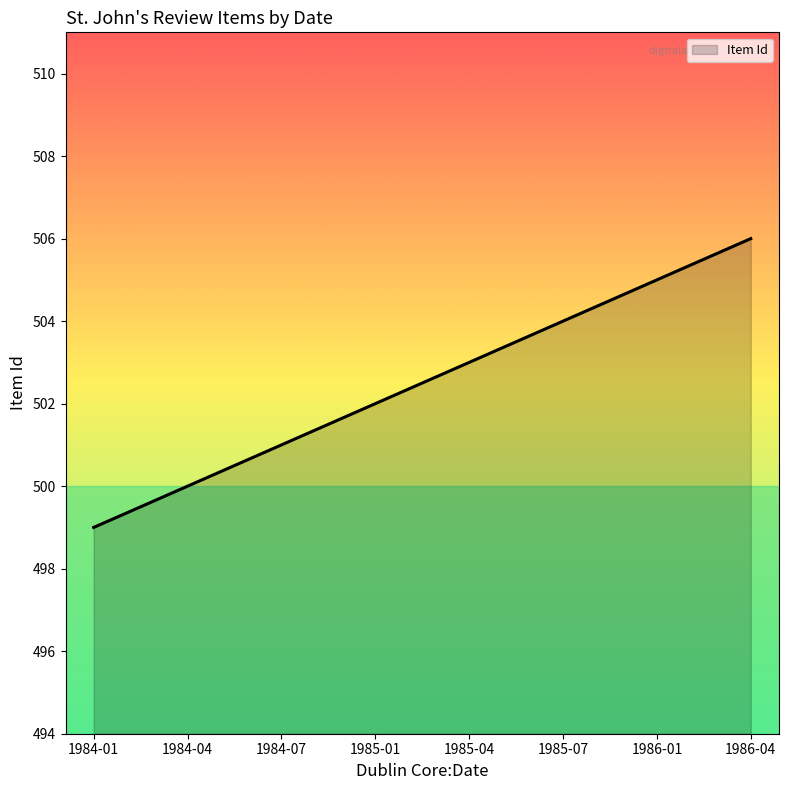

Reading left to right, what are all the values shown in this chart?

1984-01=499	1984-04=500	1984-07=501	1985-01=502	1985-04=503	1985-07=504	1986-01=505	1986-04=506